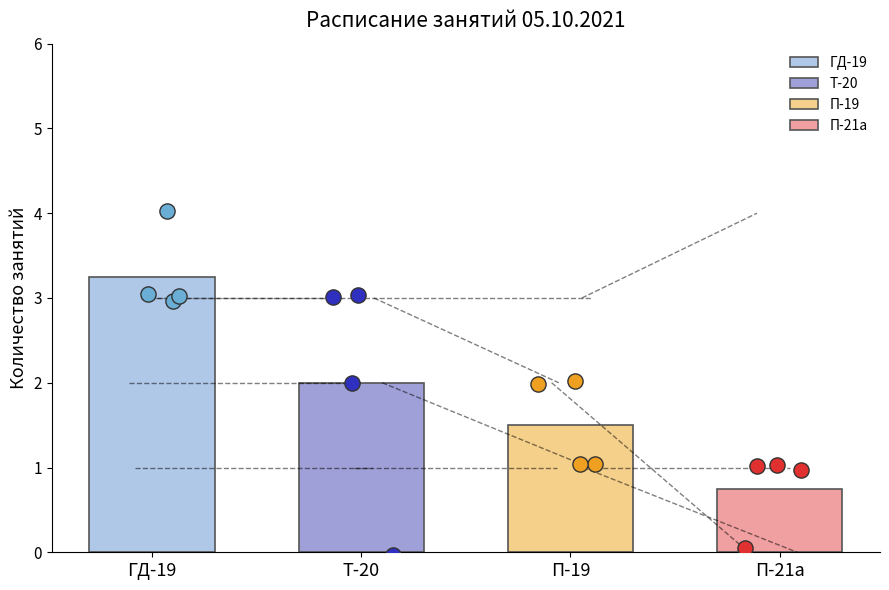

Which series has the widest spread of Y values?

Т-20